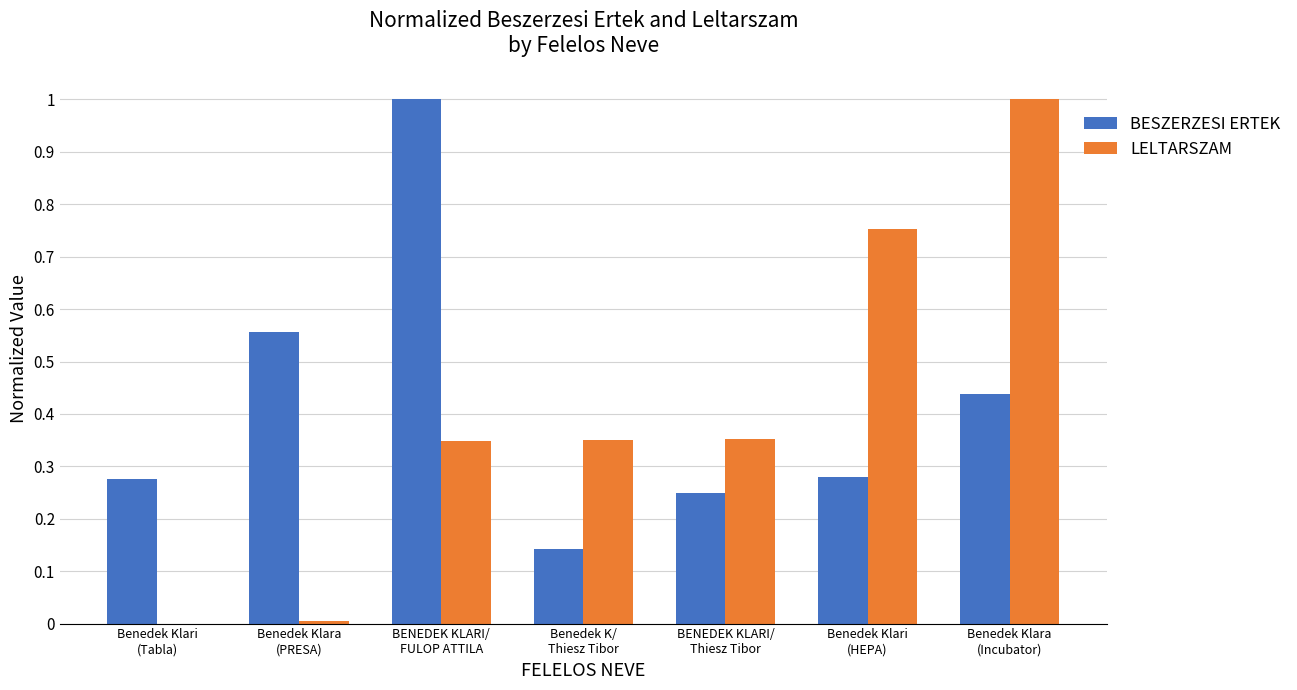

What is the sum of all BESZERZESI ERTEK values?

2.9